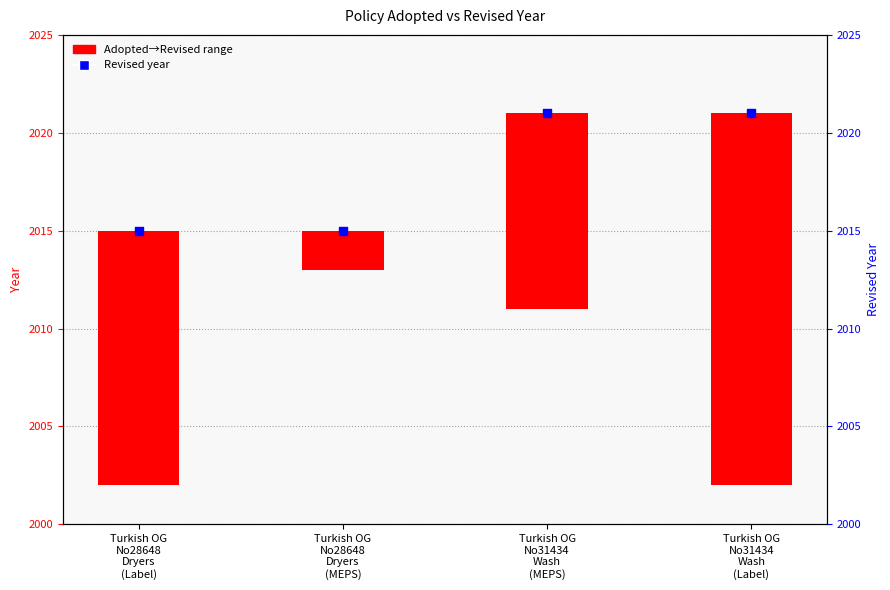

Approximately how many times larger is the value at Turkish OG
No28648
Dryers
(MEPS) compared to Turkish OG
No31434
Wash
(MEPS)?

1.0